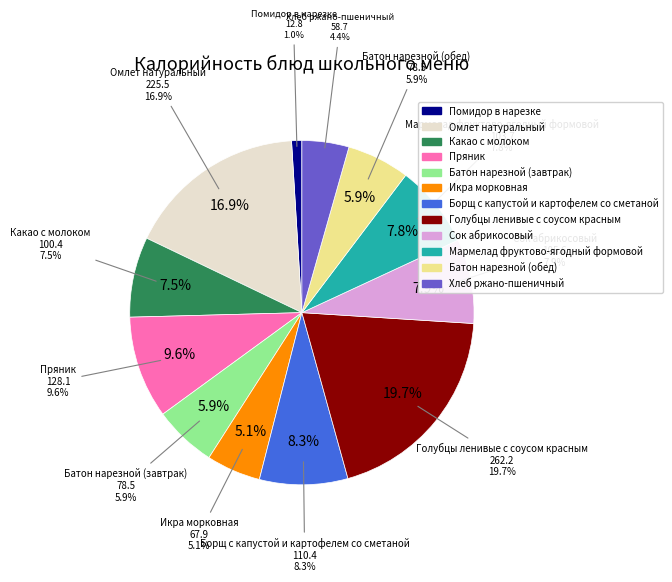

Is there any slice that represents more than half of the pie?

No